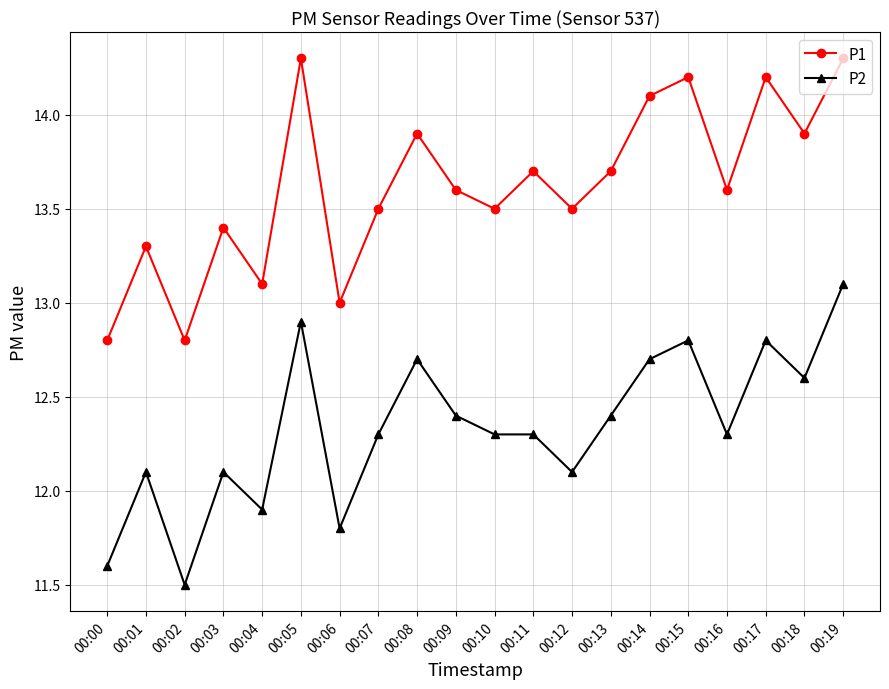

What is the difference between the highest and lowest values at 00:17?

1.4